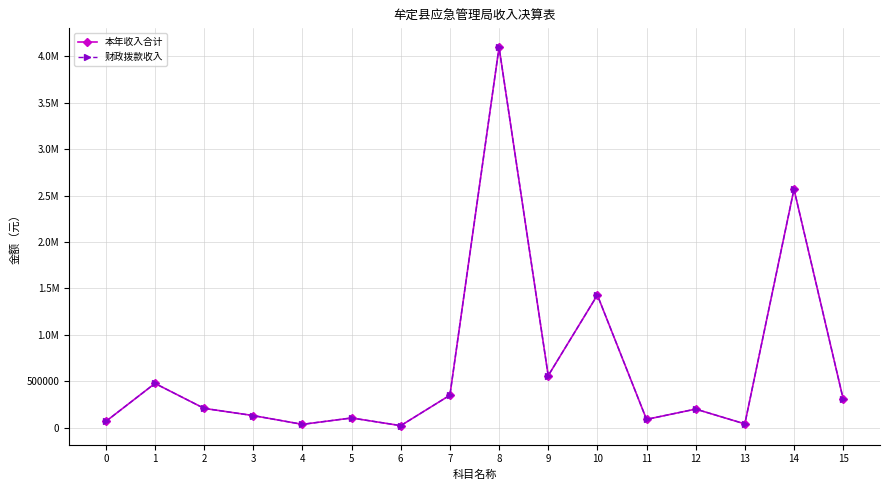

List the series in order of their peak value, highest first.

本年收入合计, 财政拨款收入